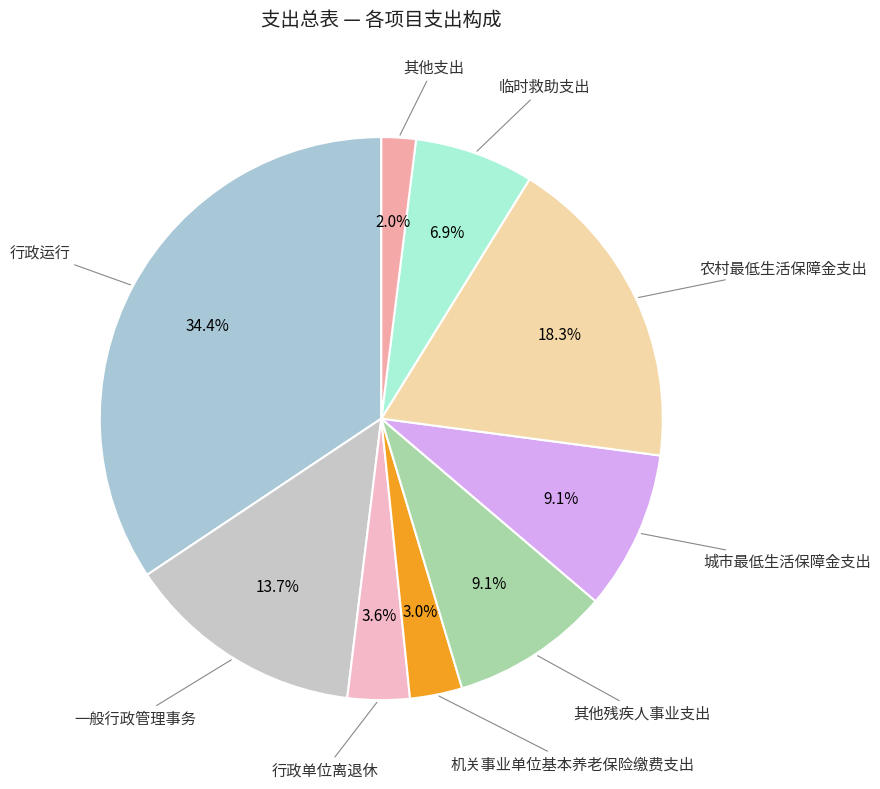

How many segments does this pie chart have?

9